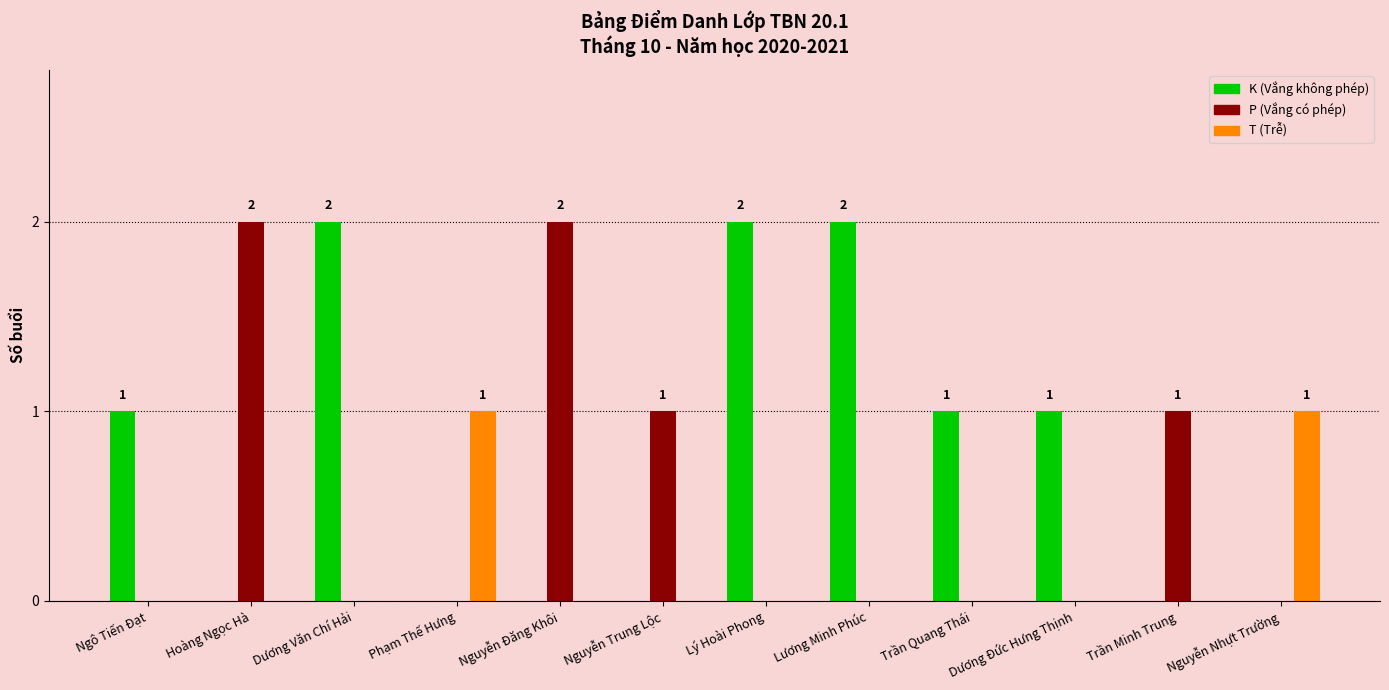

Which series has the largest total across all categories?

K (Vắng không phép)